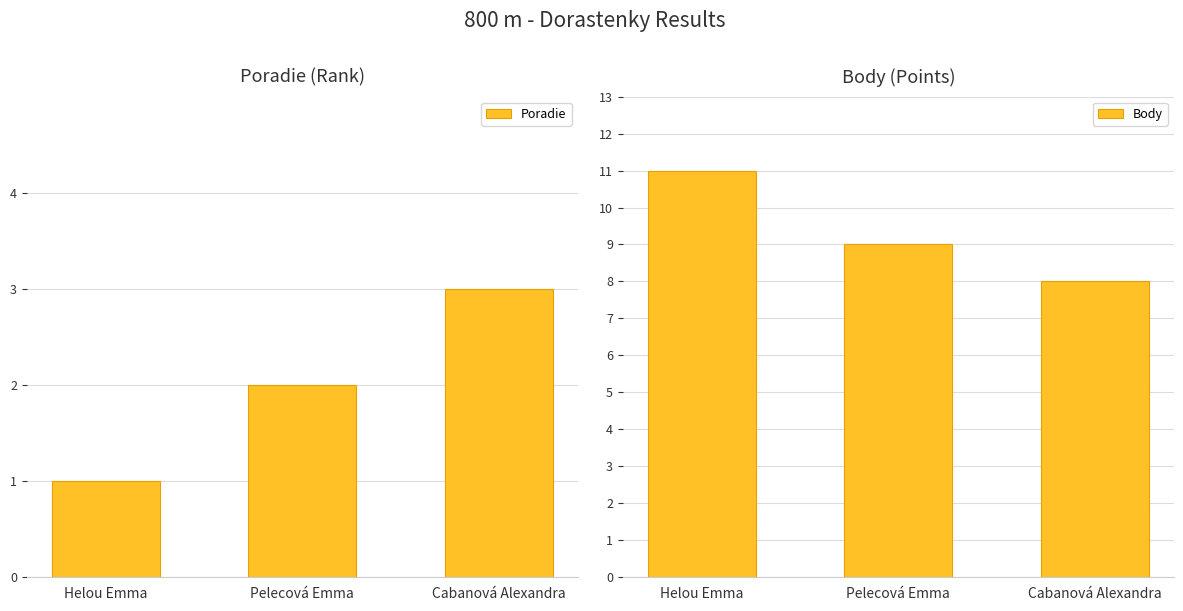

Which has a higher value, Helou Emma or Pelecová Emma?

Pelecová Emma